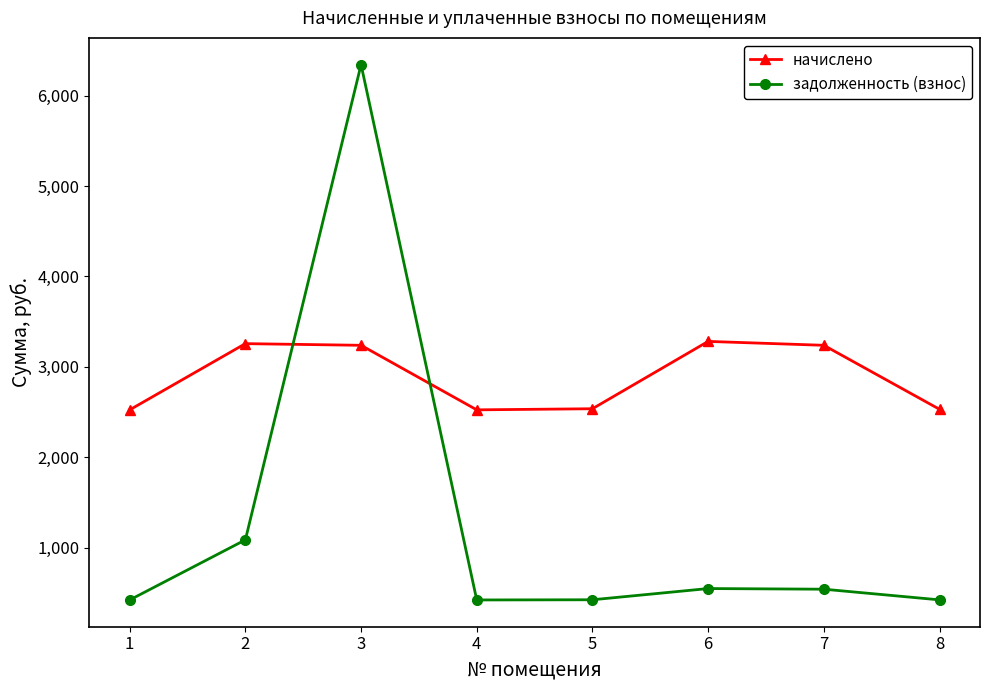

At how many categories does at least one series exceed 551?

8